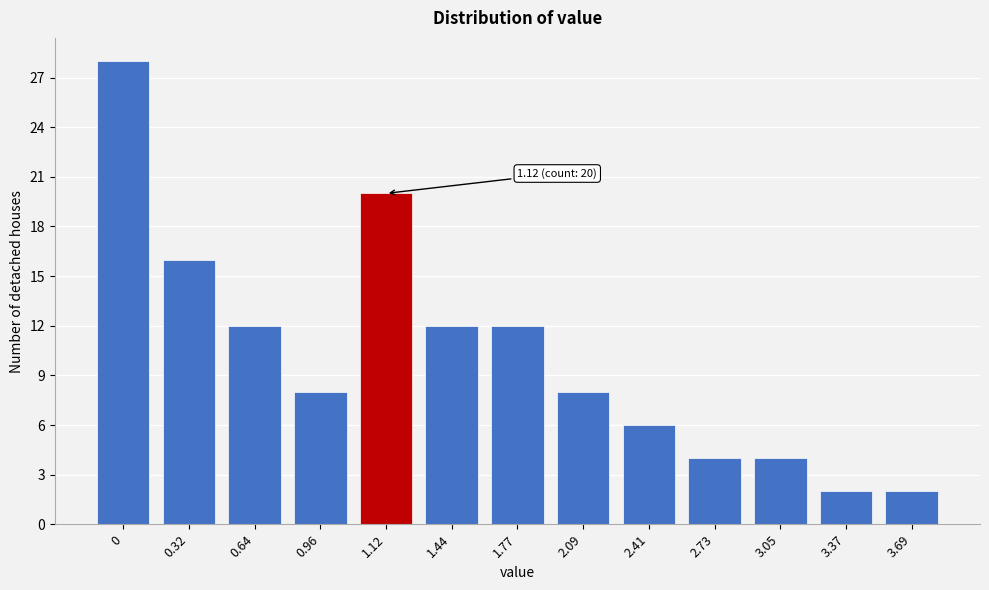

Reading left to right, transcribe all the data shown in this chart.

28	16	12	8	20	12	12	8	6	4	4	2	2